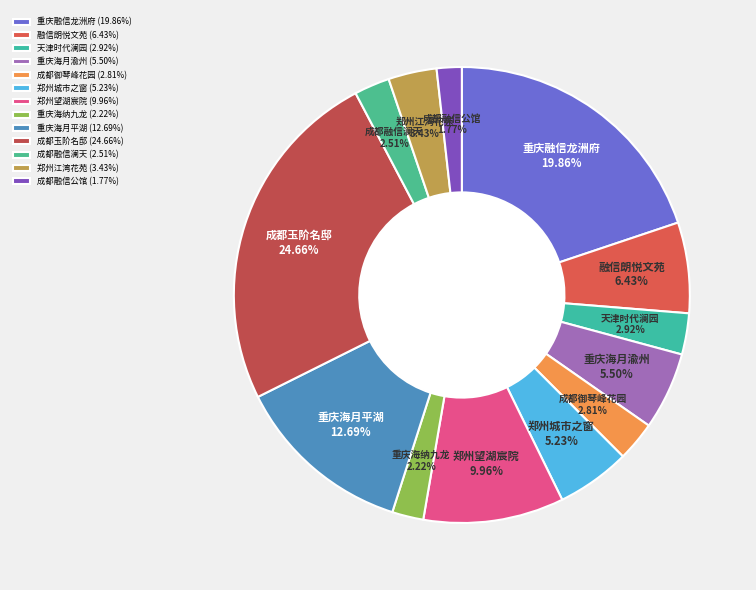

True or false: 重庆融信龙洲府 accounts for 27% of the total.

False